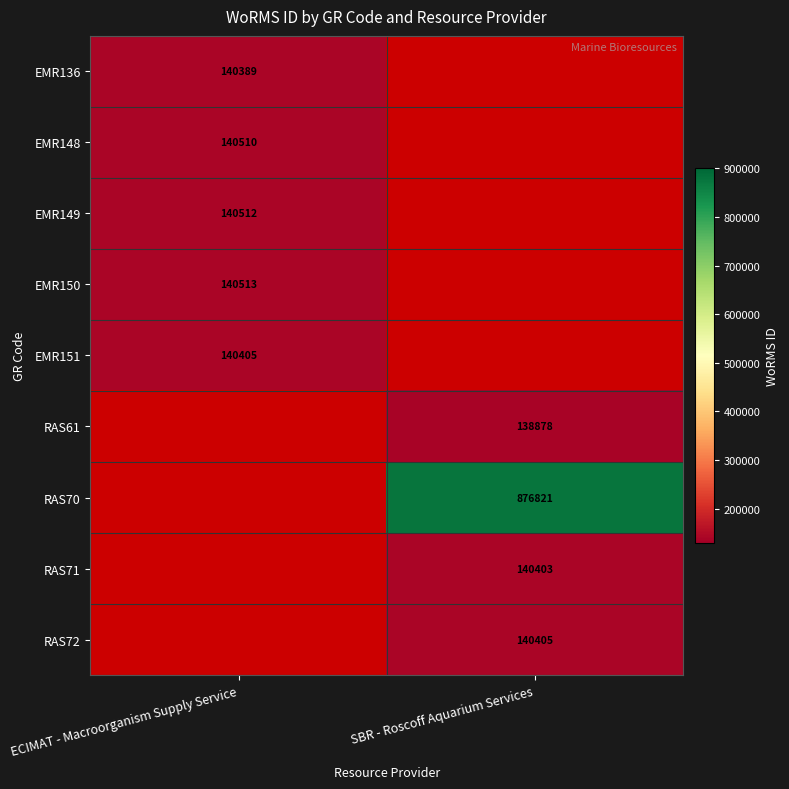

Is the value of EMR148 at ECIMAT - Macroorganism Supply Service greater than the value of RAS72 at SBR - Roscoff Aquarium Services?

Yes